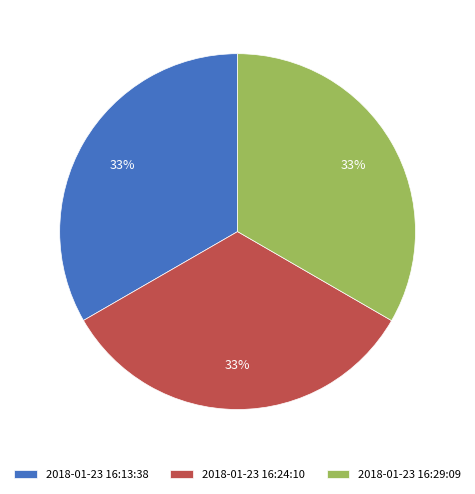

Does 2018-01-23 16:24:10 represent more than half of the total?

No